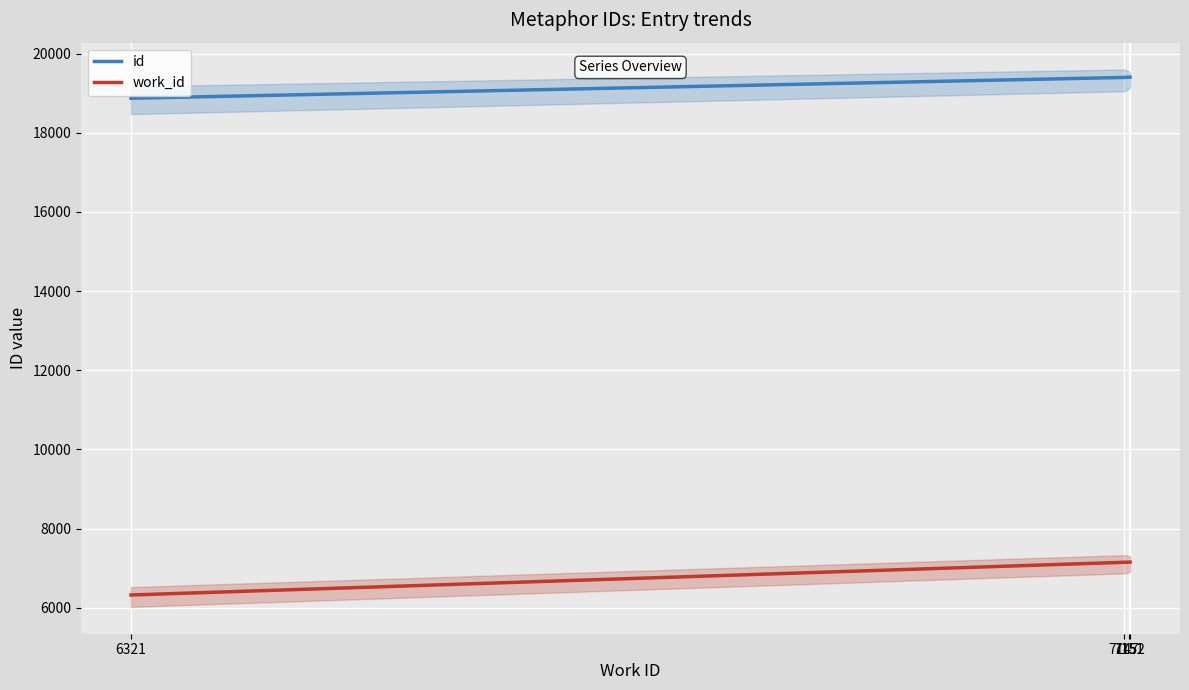

What is the maximum value for work_id?

7152